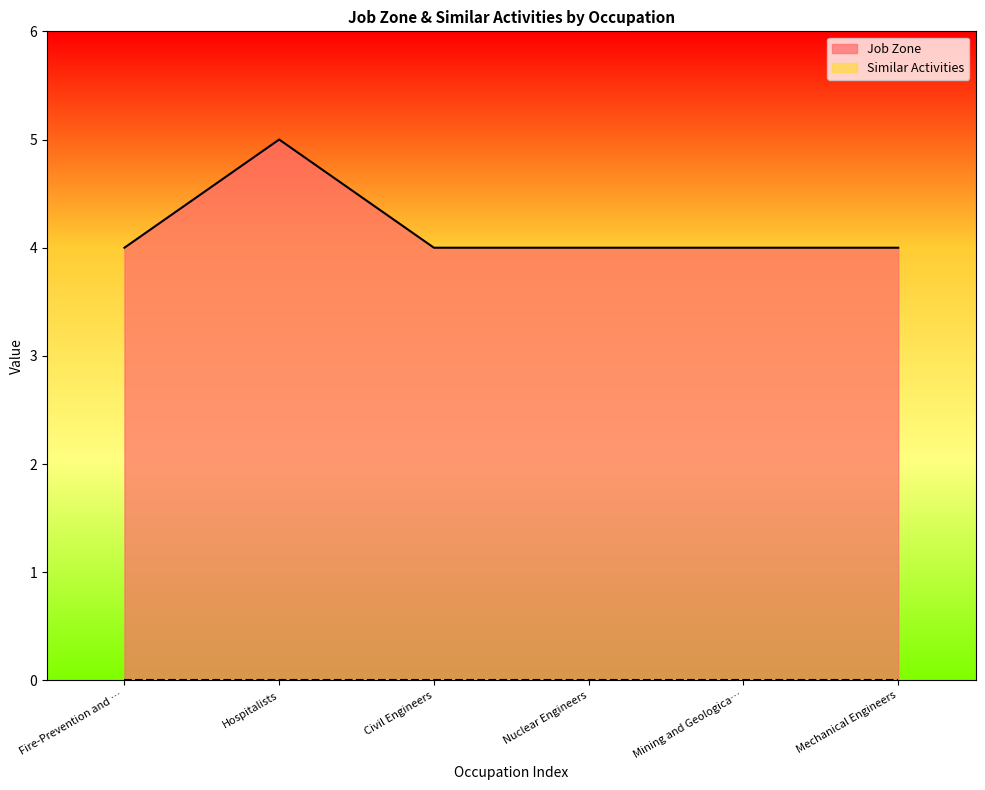

Is it true that the value at Mechanical Engineers is 4?

True